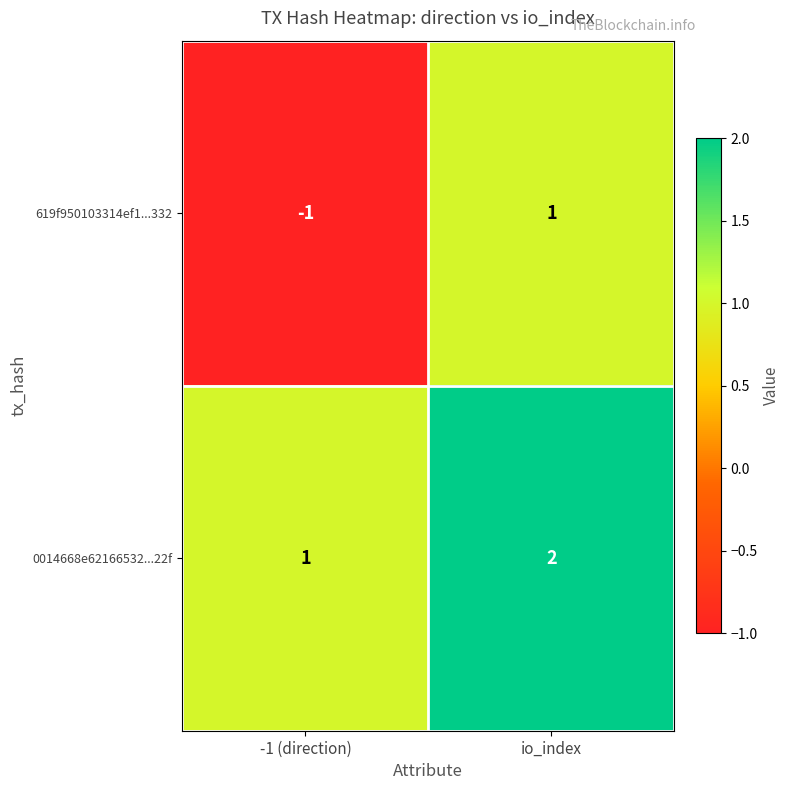

Reading left to right, what are all the values shown in this chart?

619f950103314ef1...332: -1	1
0014668e62166532...22f: 1	2